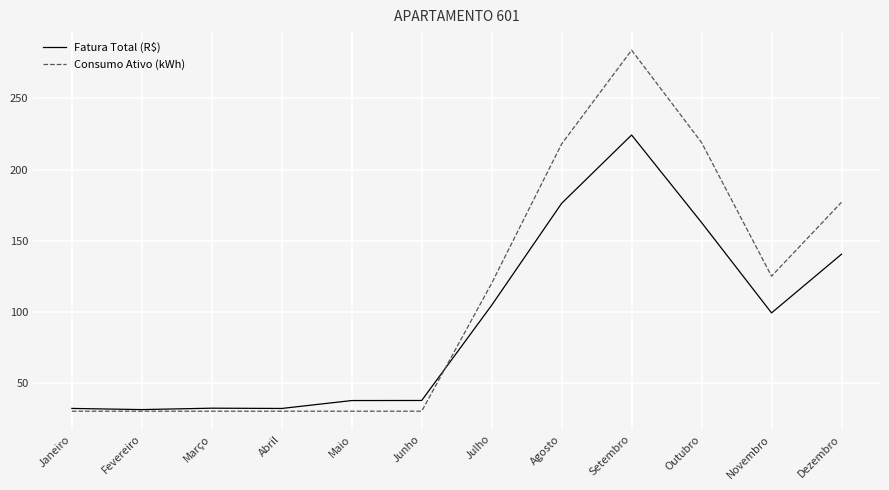

At which category is the sum across all series the highest?

Setembro